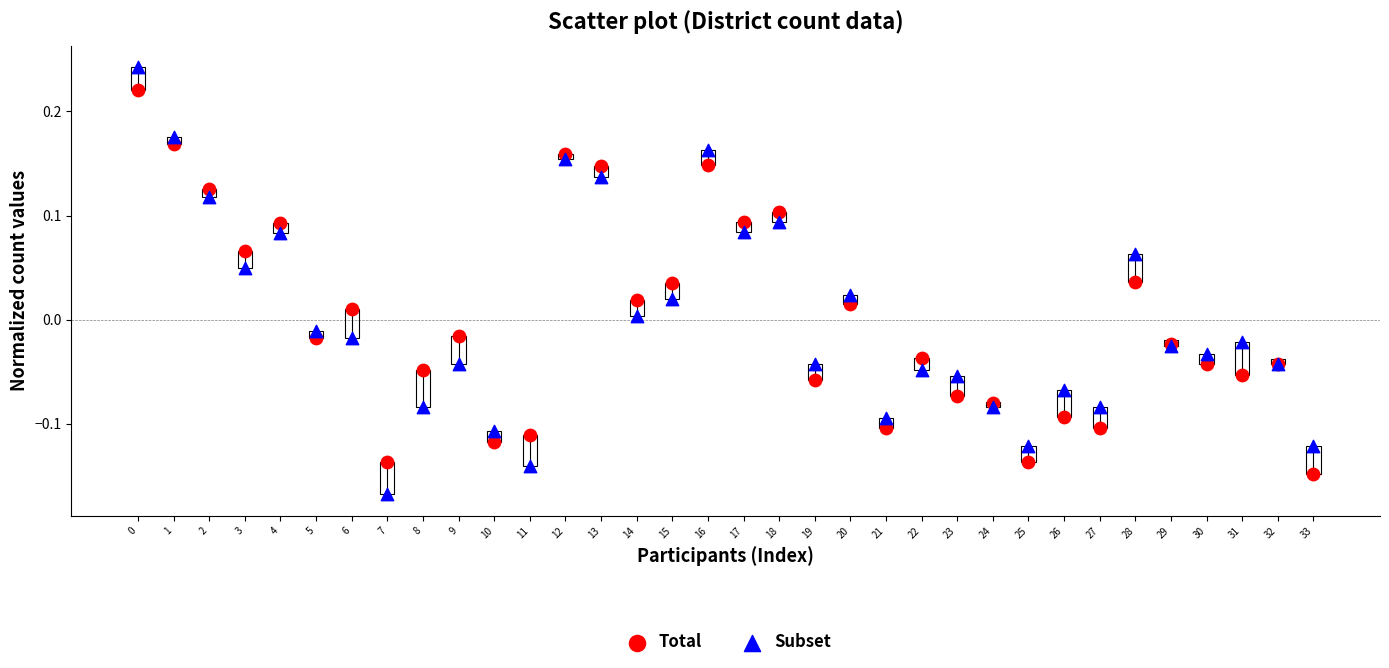

Which series reaches the maximum Y coordinate?

Subset